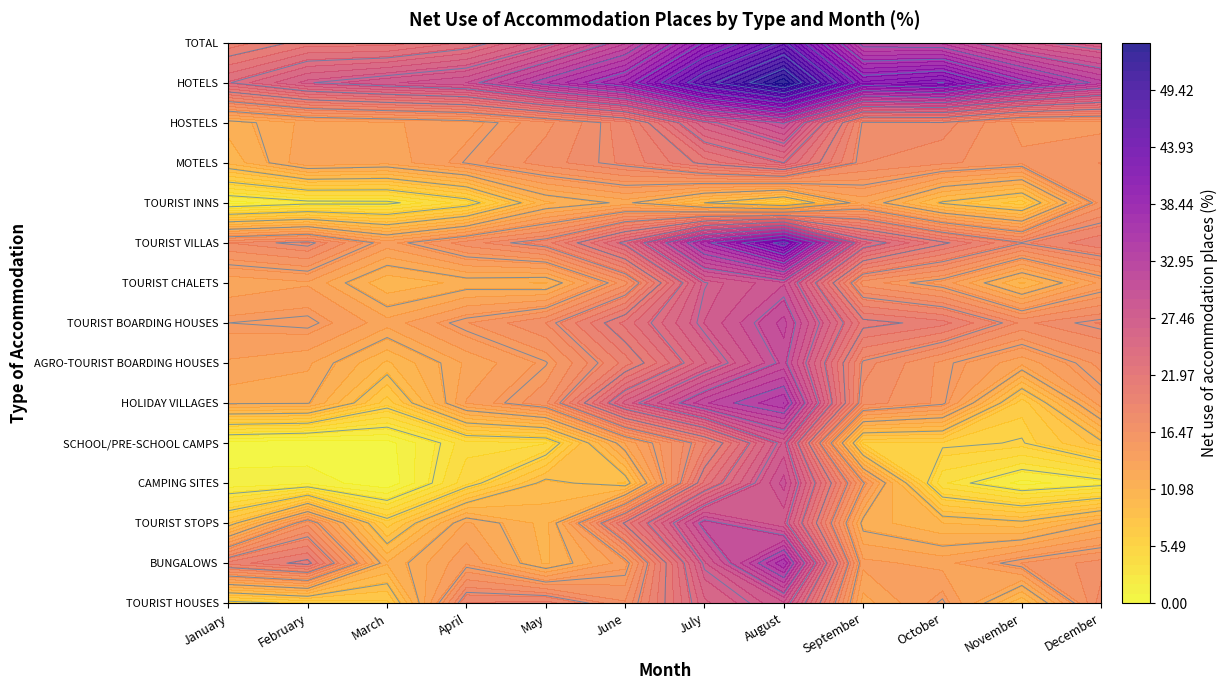

Count the number of data series in this chart.

15